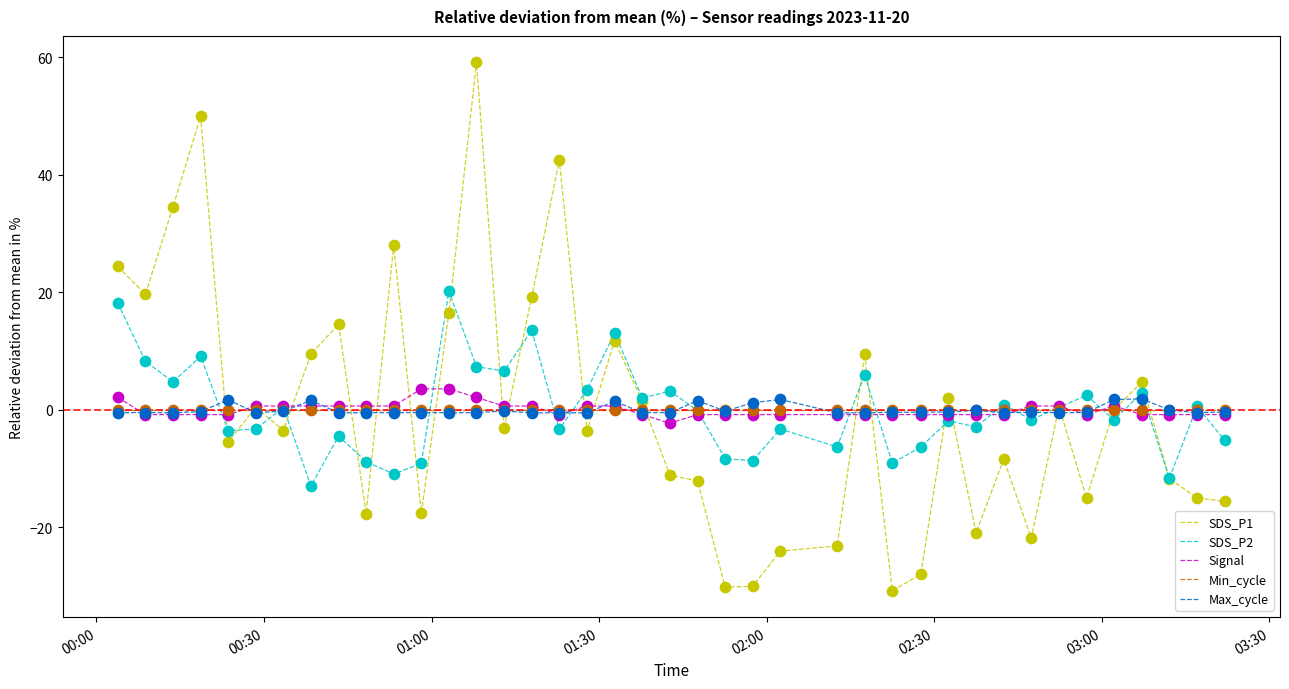

What is the maximum value shown in the chart?

59.1